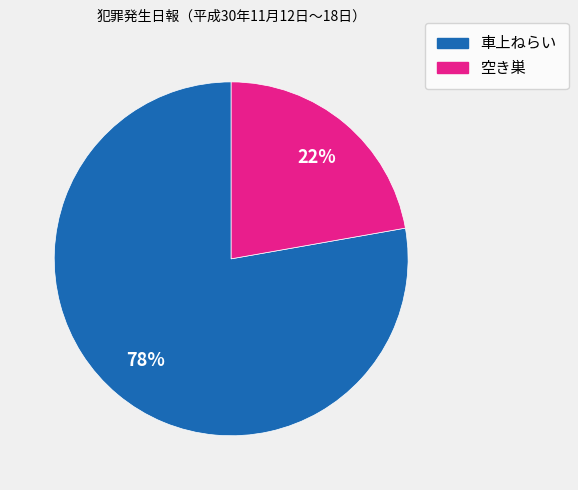

Do 空き巣 and 車上ねらい together represent more than half of the pie?

Yes